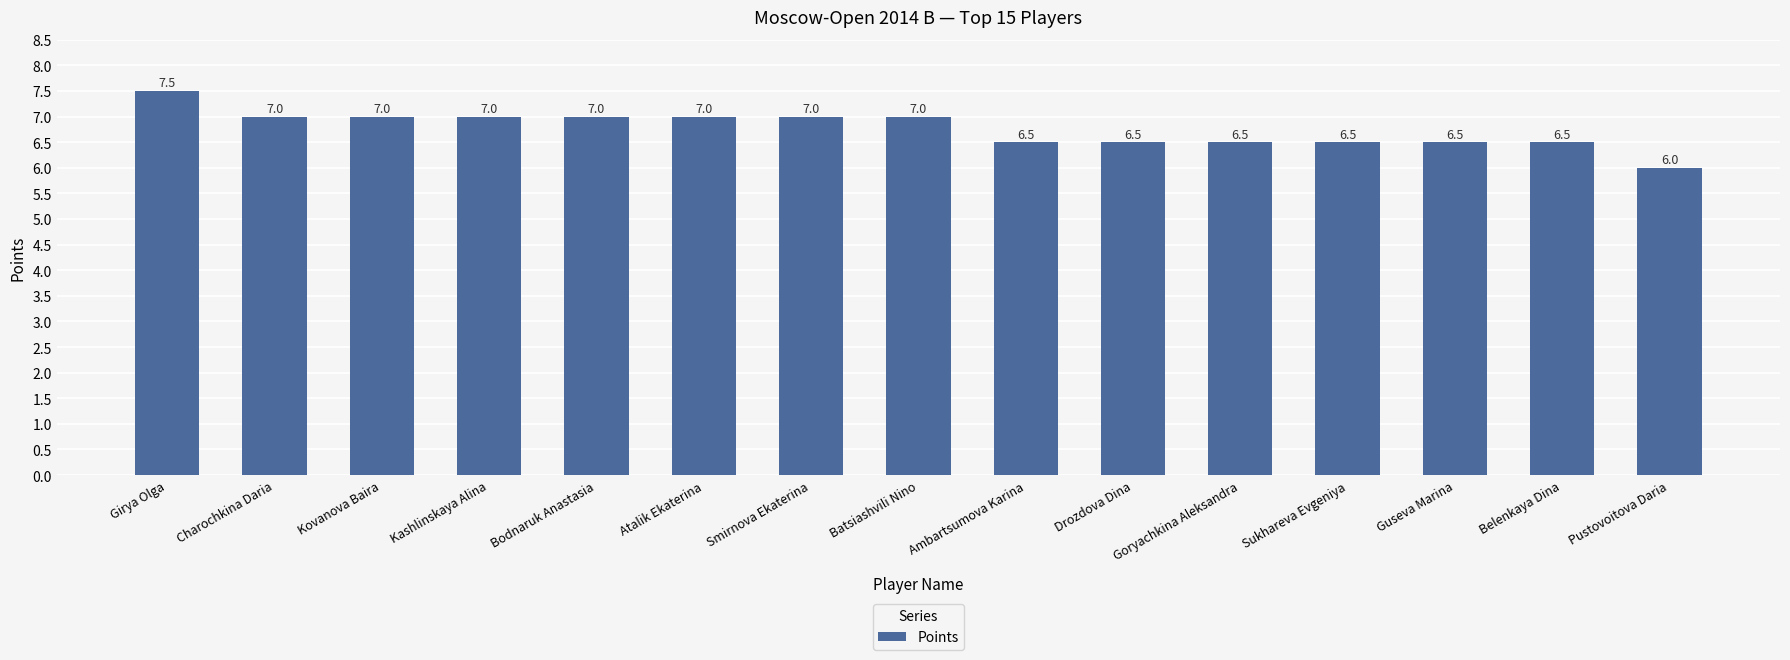

Between Kovanova Baira and Guseva Marina, which is larger?

Kovanova Baira